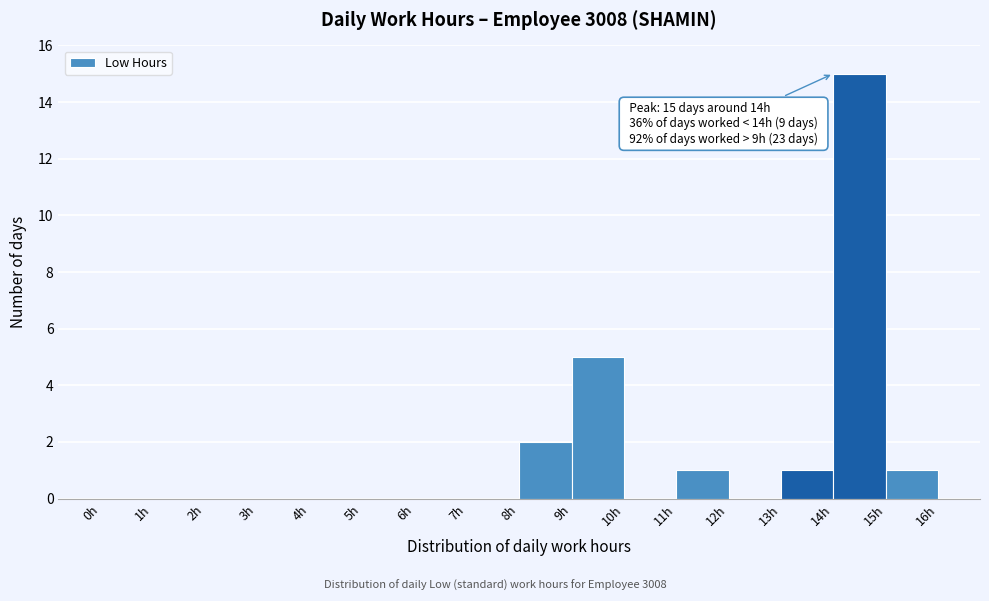

Which range on the x-axis has the tallest bar?

14 to 15